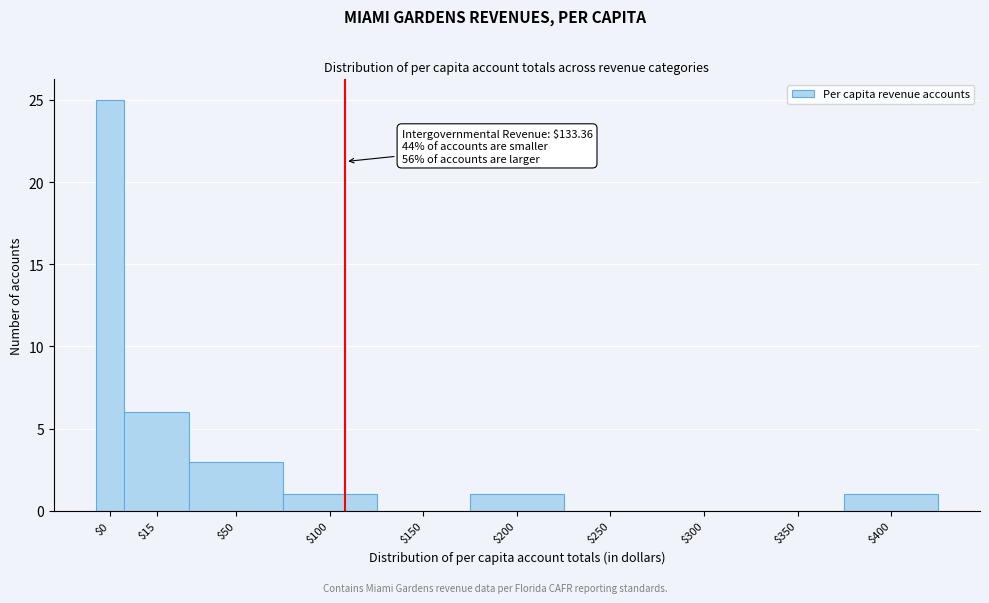

What is the greatest value displayed?

25